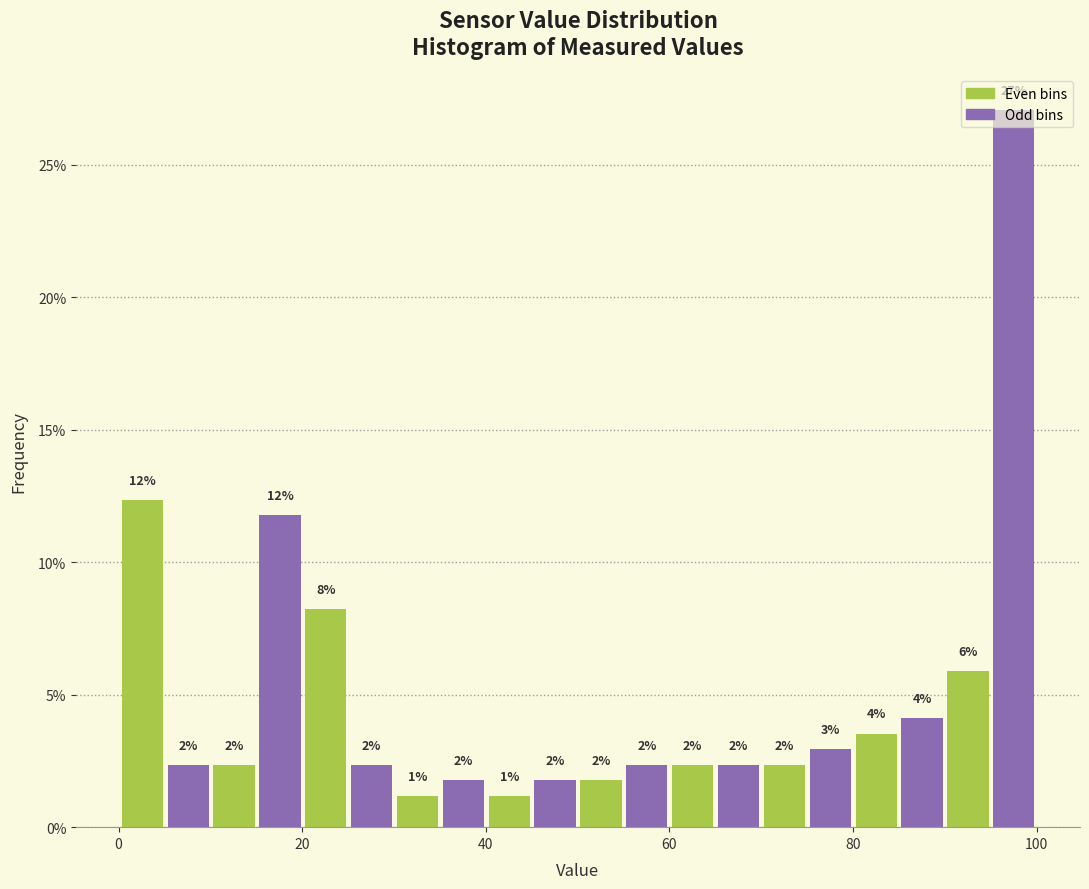

Around what value on the x-axis is the tallest bar? Give the approximate position of its centre, as read against the axis.

98